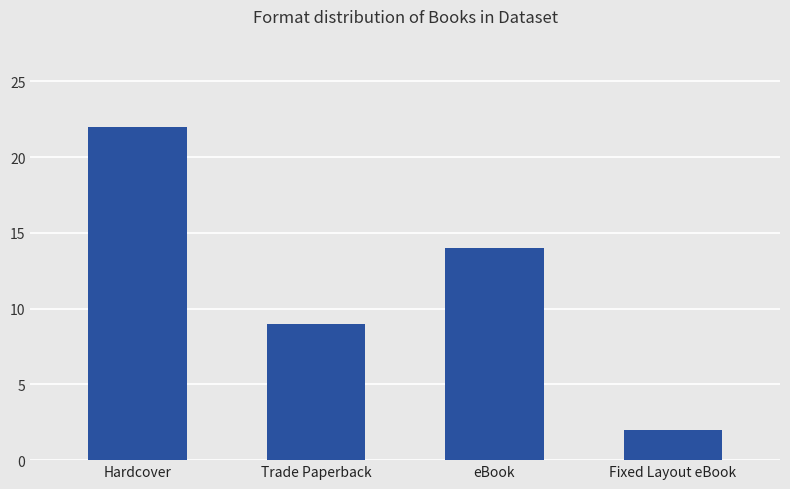

List the labels in order of value, smallest first.

Fixed Layout eBook, Trade Paperback, eBook, Hardcover